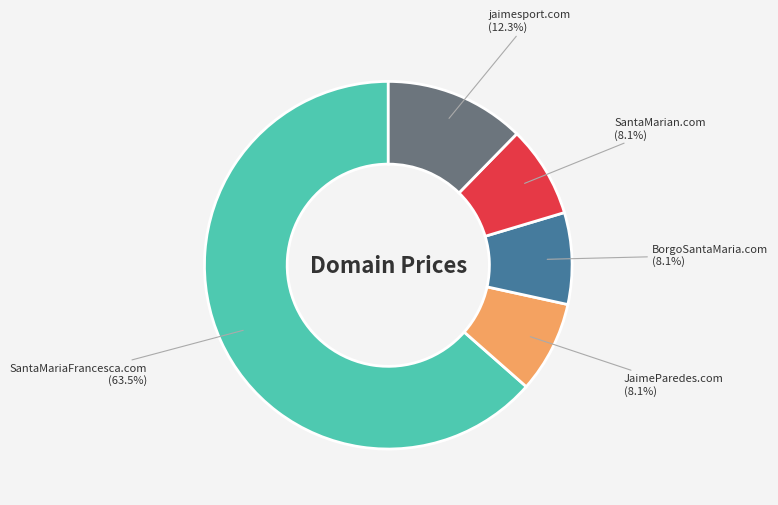

To the nearest percent, what percentage of the pie is JaimeParedes.com?

8%